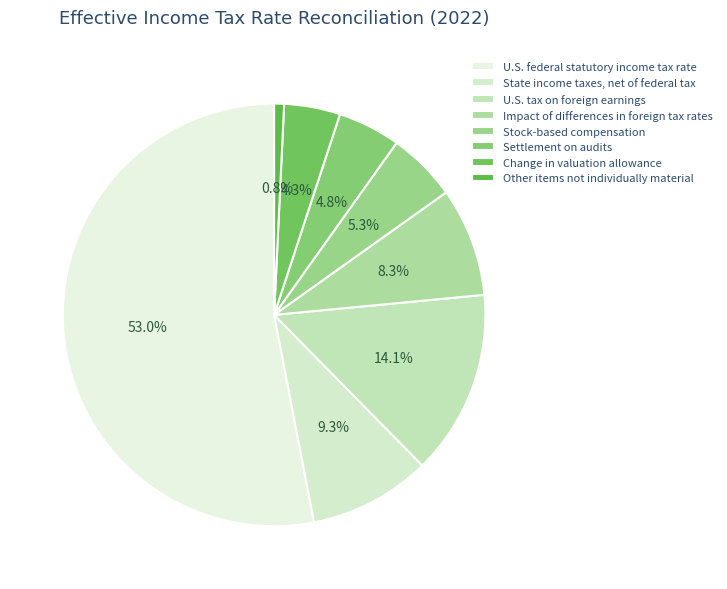

To the nearest percent, what is the difference between the Other items not individually material and State income taxes, net of federal tax slice percentages?

9%